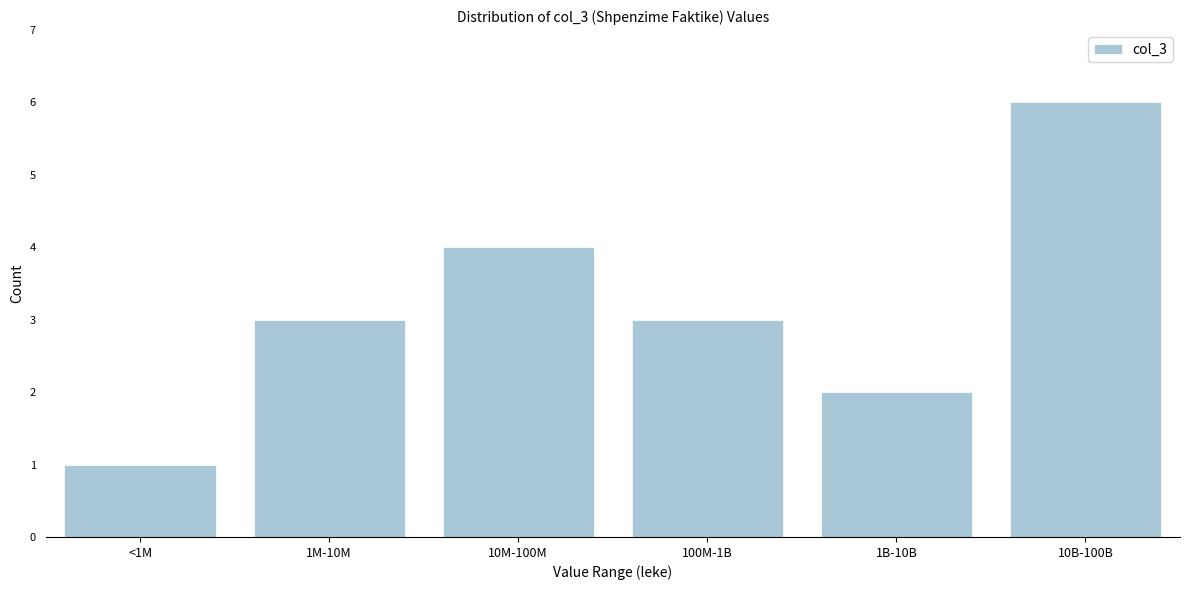

Reading right to left, transcribe all the data shown in this chart.

6	2	3	4	3	1